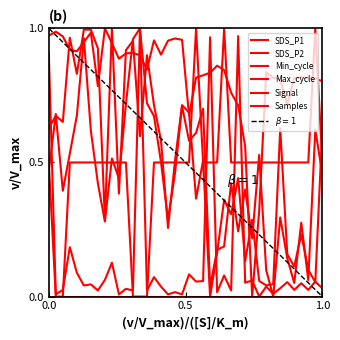

Which series has the largest range (max minus min)?

SDS_P1